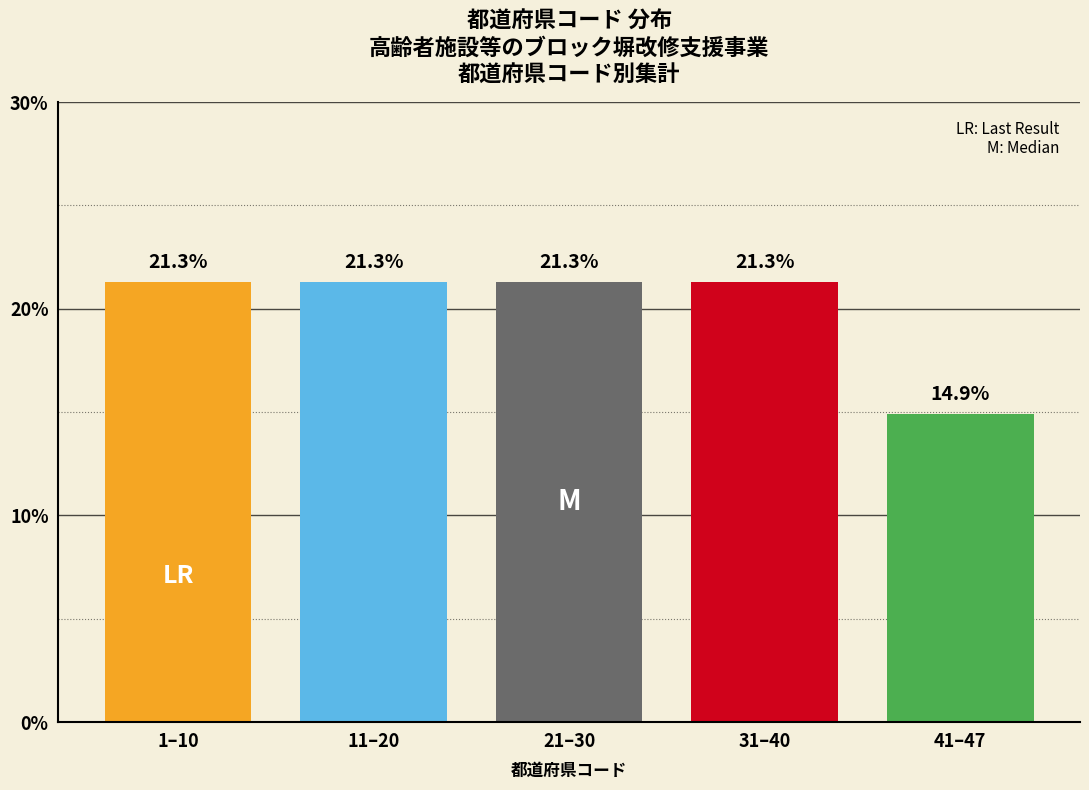

Reading right to left, what are all the values shown in this chart?

14.9	21.3	21.3	21.3	21.3